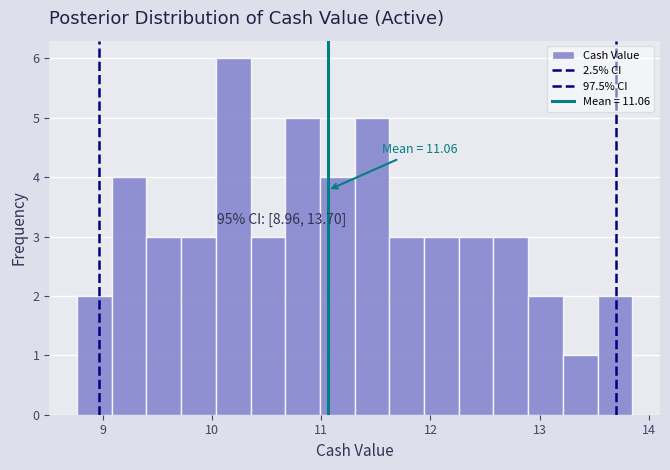

Read against the x-axis, roughly where is the centre of the tallest bar?

10.2